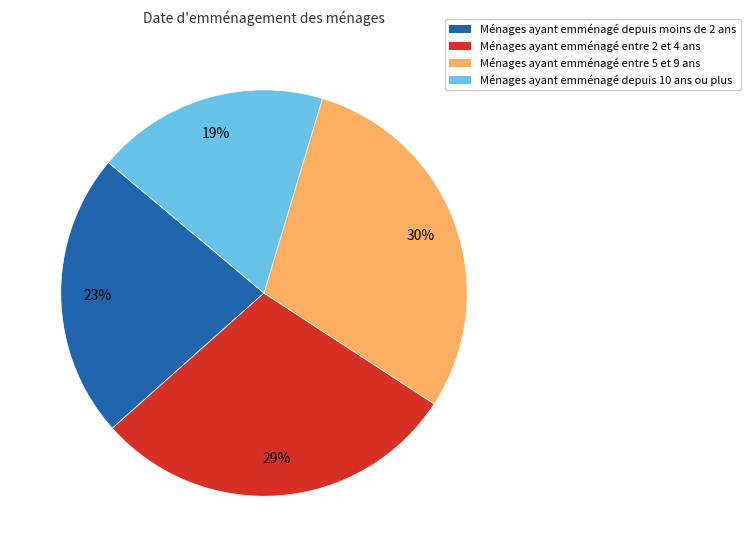

To the nearest percent, what portion does Ménages ayant emménagé entre 5 et 9 ans represent?

30%